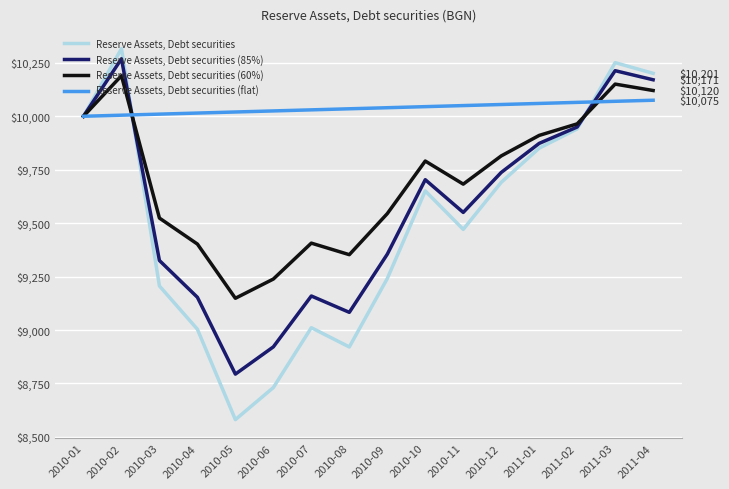

Does the chart have visible grid lines?

Yes